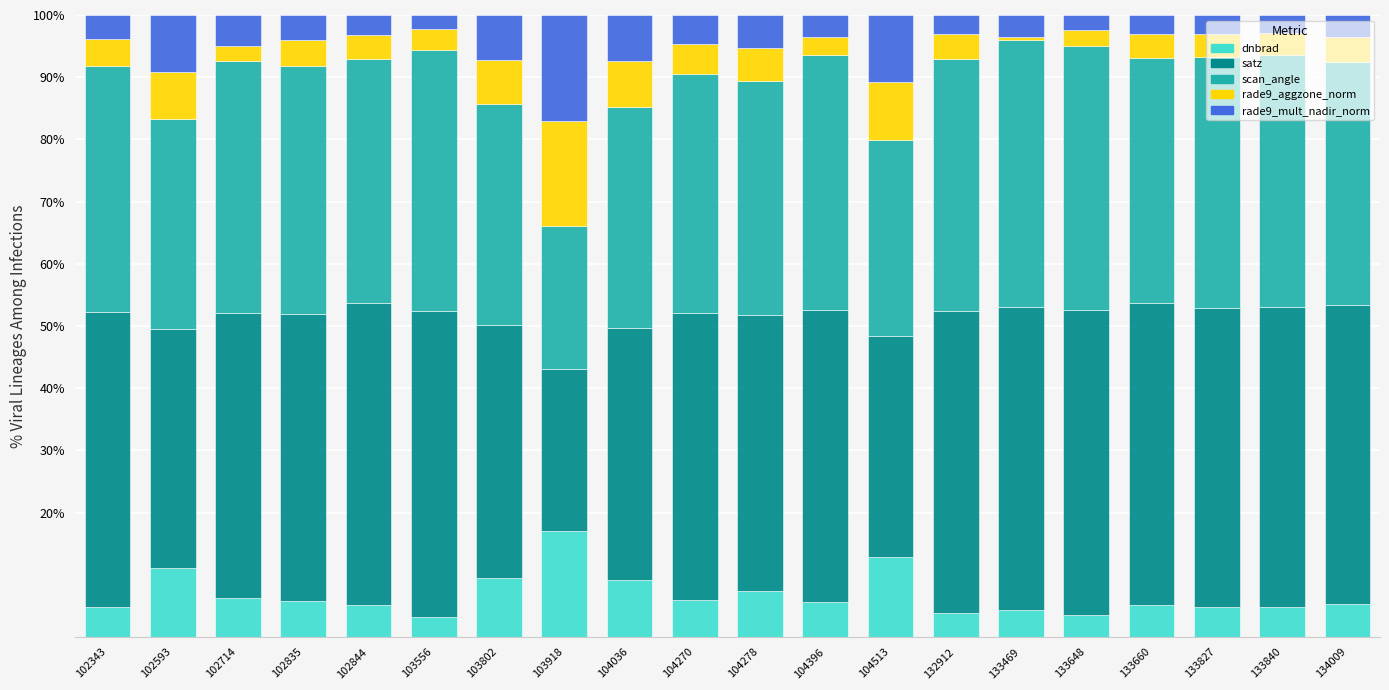

What is the maximum value for dnbrad?

17.0